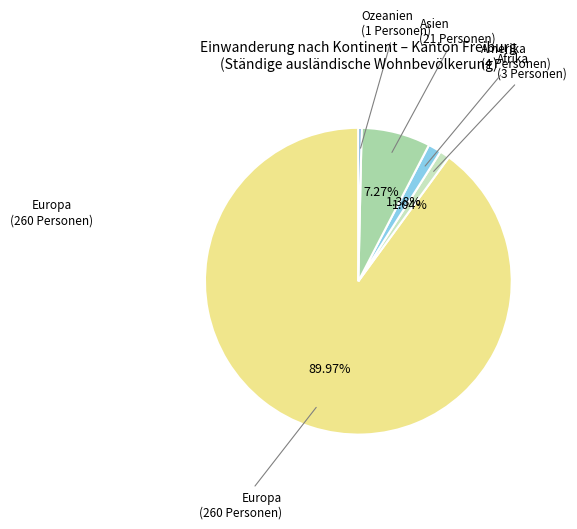

Which category accounts for the majority?

Europa